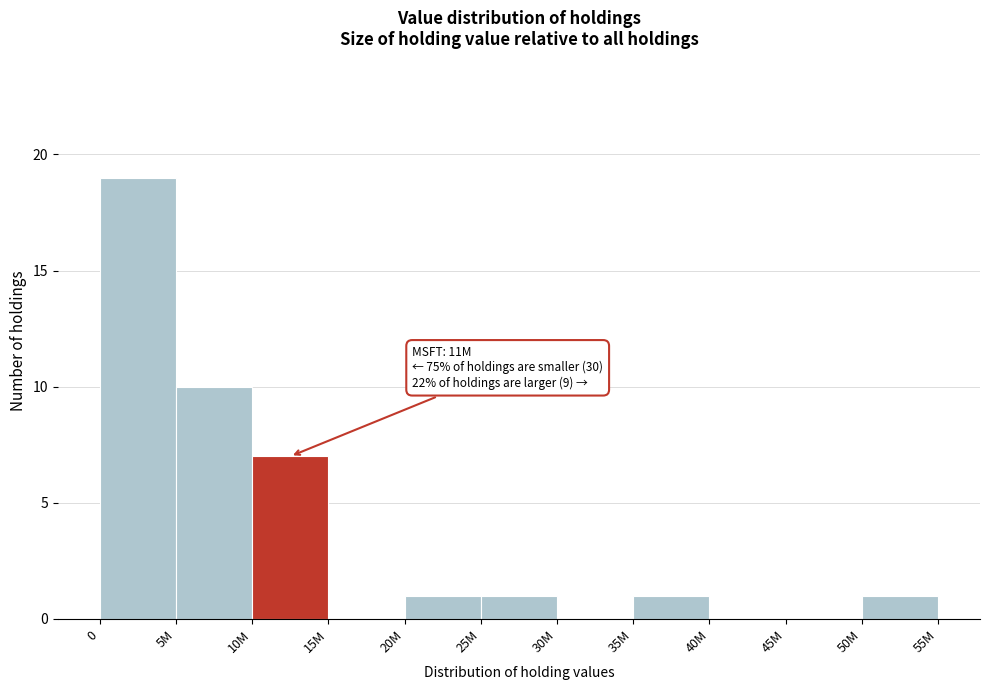

Reading left to right, what are all the values shown in this chart?

0=19	5M=10	10M=7	15M=0	20M=1	25M=1	30M=0	35M=1	40M=0	45M=0	50M=1